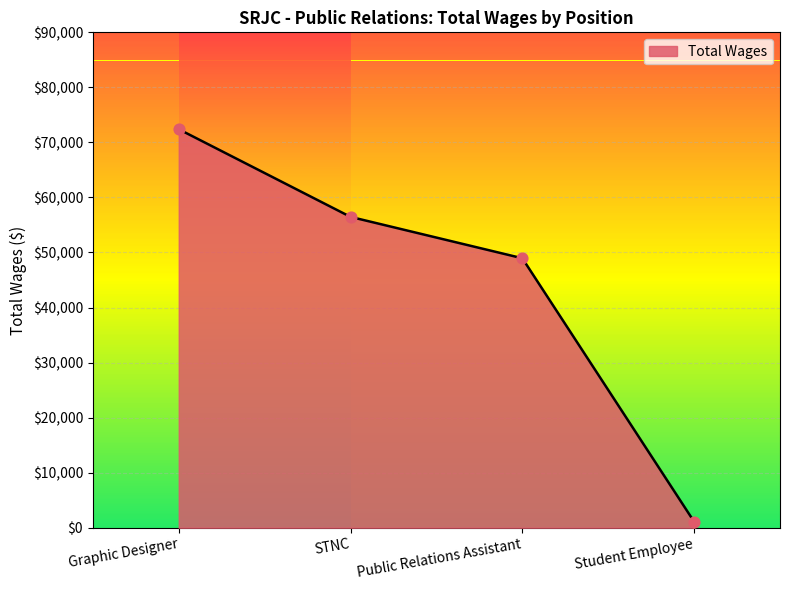

Which has a higher value, STNC or Student Employee?

STNC